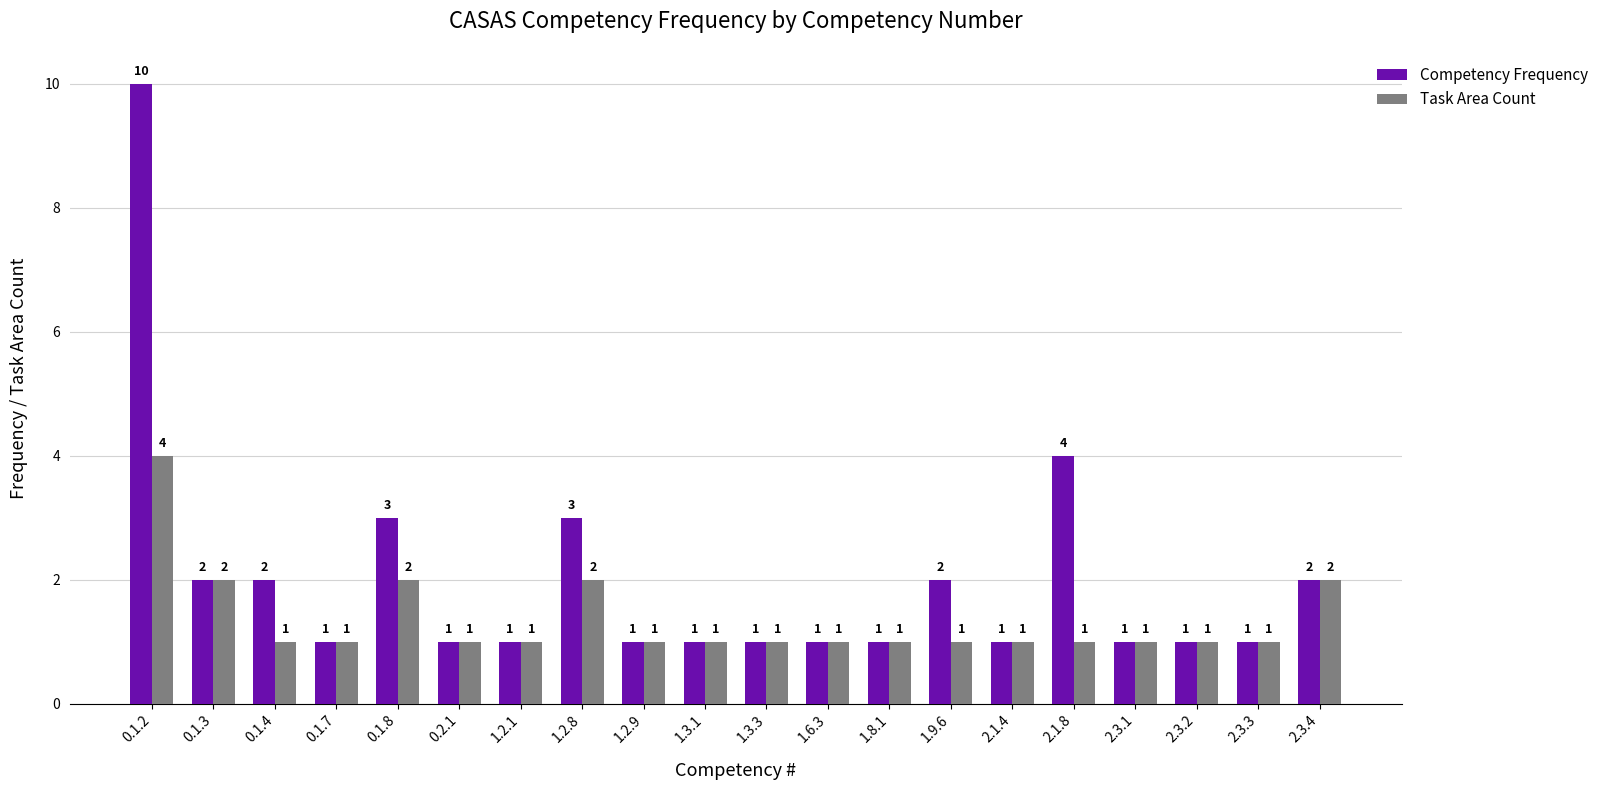

Which series has the largest total across all categories?

Competency Frequency